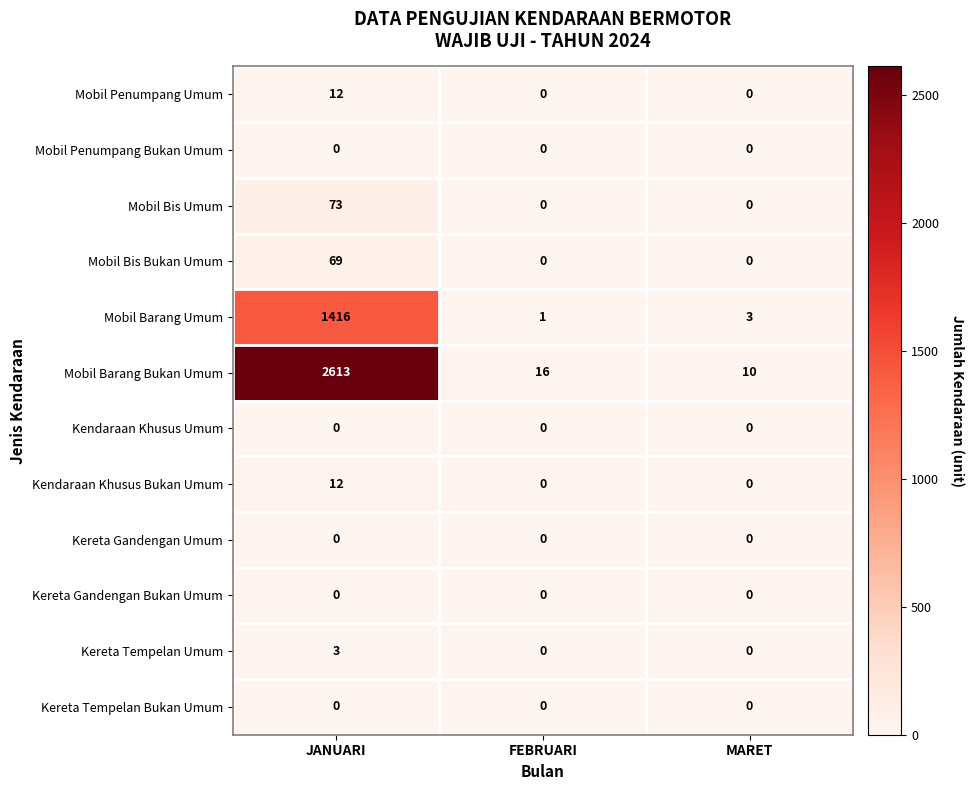

Is it true that Mobil Penumpang Bukan Umum equals 0 at JANUARI?

True